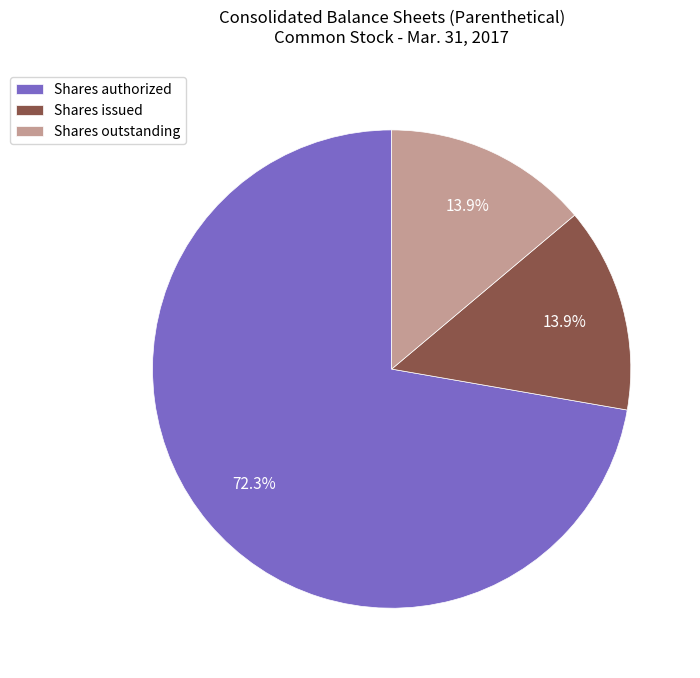

What is the largest slice in the pie chart?

Shares authorized